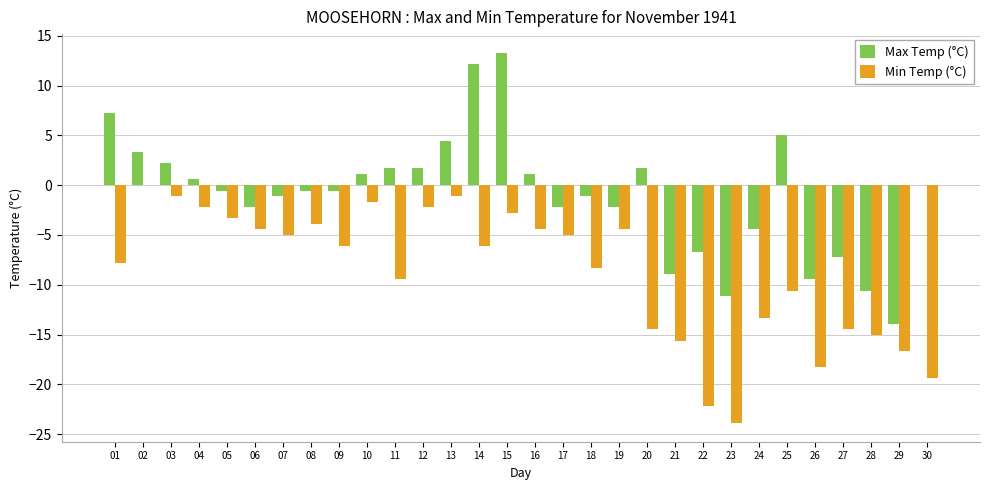

True or false: Min Temp (°C) has a value of -15.6 at 21.

True